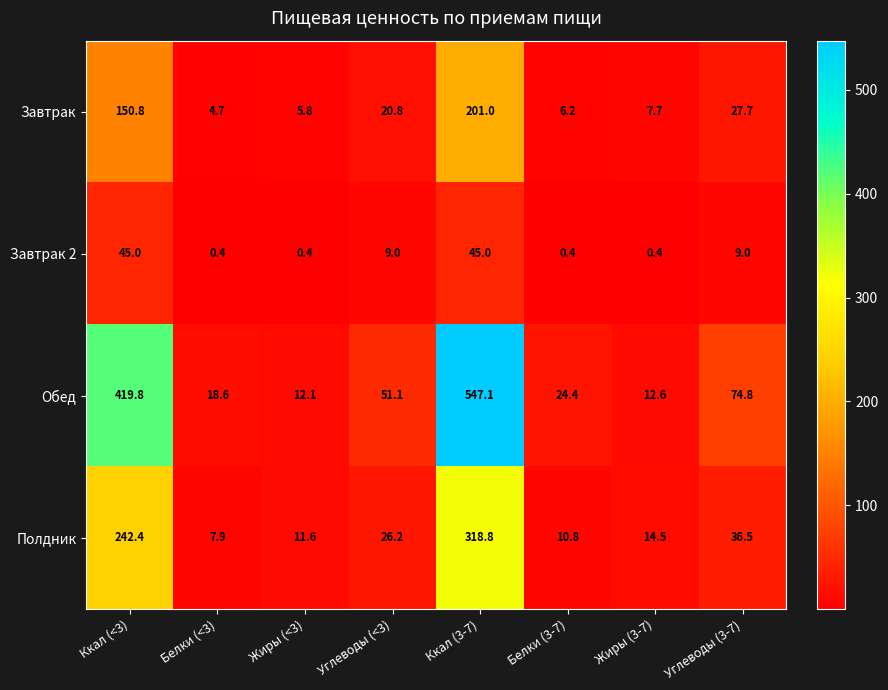

How many distinct data groups are displayed?

4